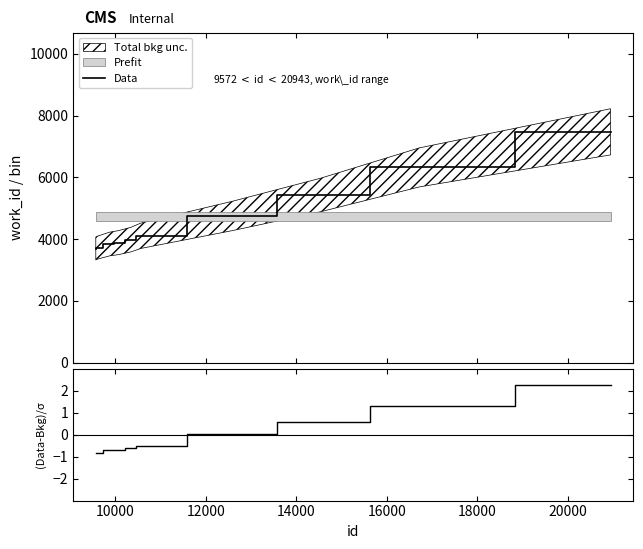

True or false: Data has more than 0 points higher than both neighbors.

False